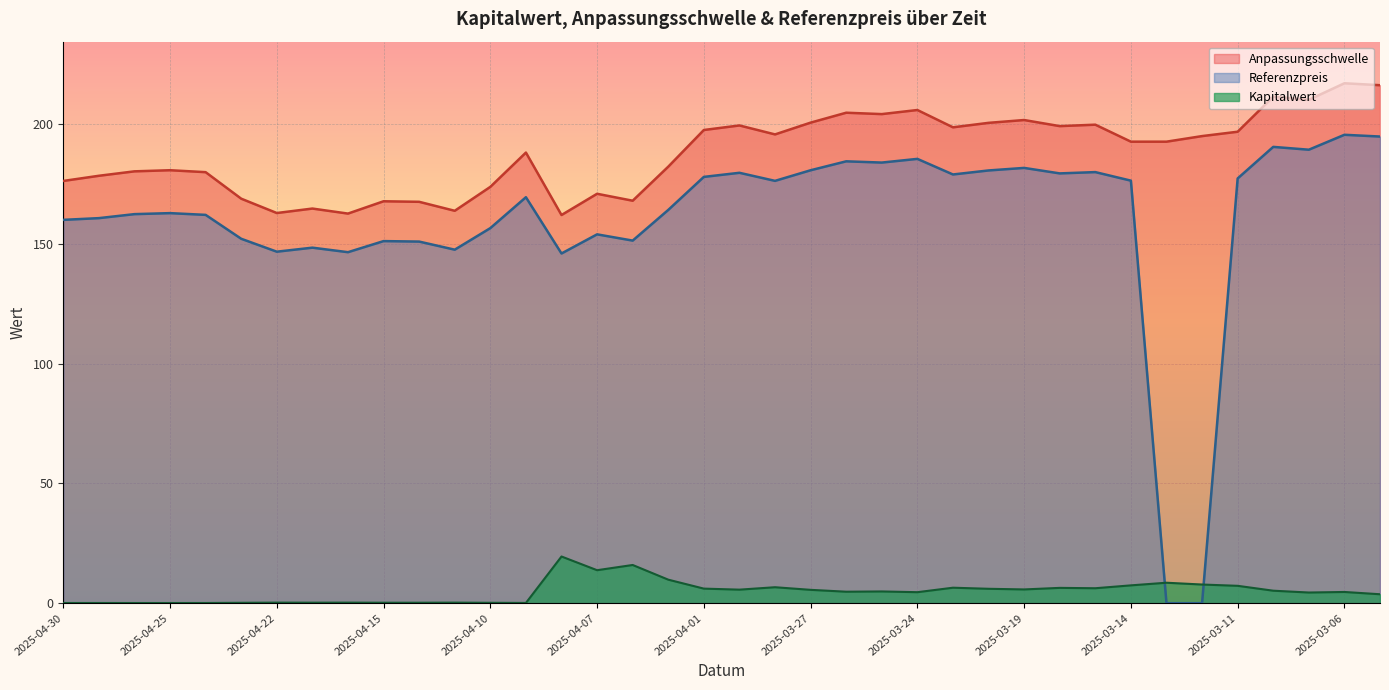

Does the chart display data point markers on the line(s)?

No